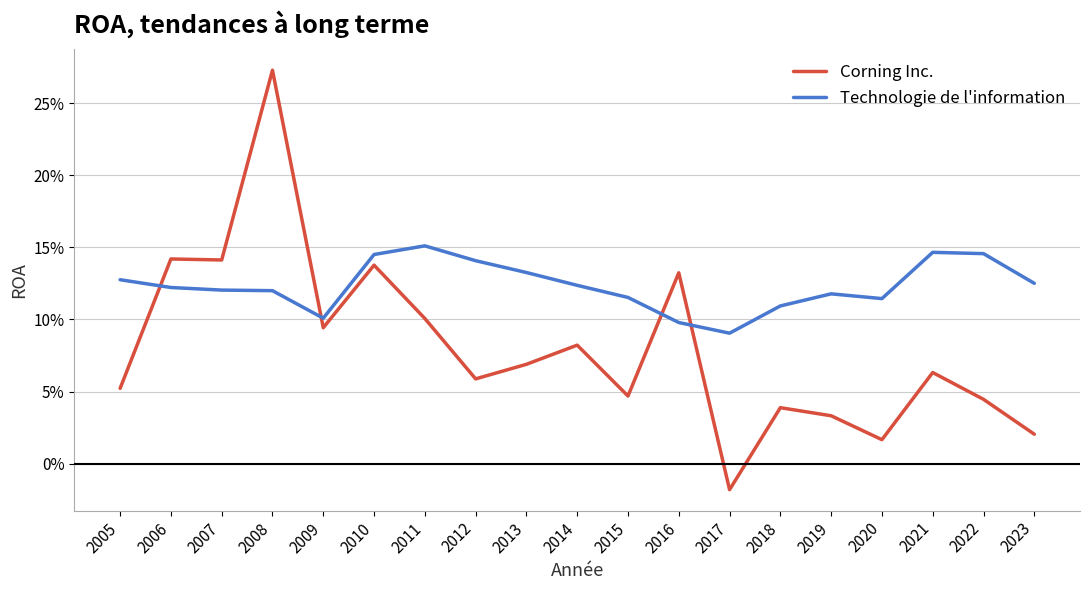

Does the chart have visible grid lines?

Yes